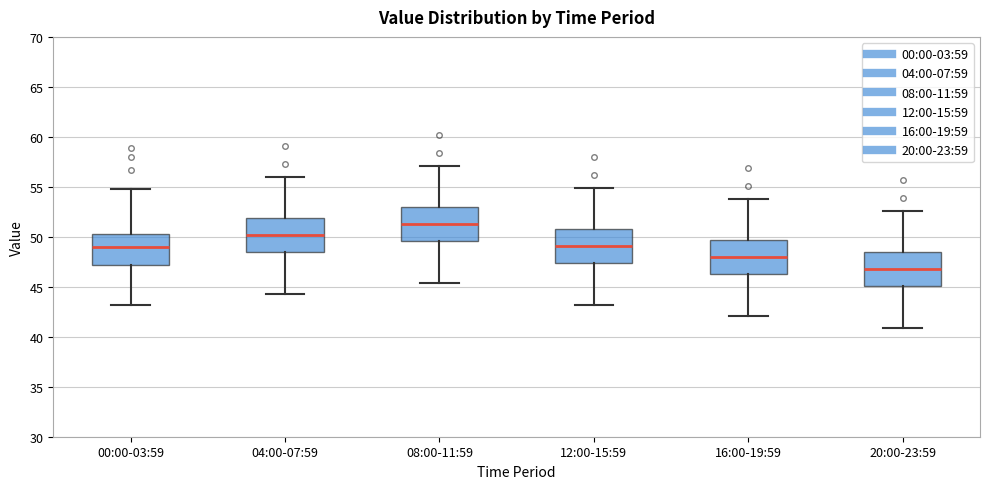

Reading left to right, read every box against the y-axis: the position of its median line, the range the box covers, and the ends of its whiskers. The values are not printed on the chart, so give them approximately, as read against the axis.

00:00-03:59: median 49.0, box 47.0 to 50.5, whiskers 43.0 to 55.0
04:00-07:59: median 50.0, box 48.5 to 52.0, whiskers 44.5 to 56.0
08:00-11:59: median 51.5, box 49.5 to 53.0, whiskers 45.5 to 57.0
12:00-15:59: median 49.0, box 47.5 to 51.0, whiskers 43.0 to 55.0
16:00-19:59: median 48.0, box 46.5 to 49.5, whiskers 42.0 to 54.0
20:00-23:59: median 47.0, box 45.0 to 48.5, whiskers 41.0 to 52.5